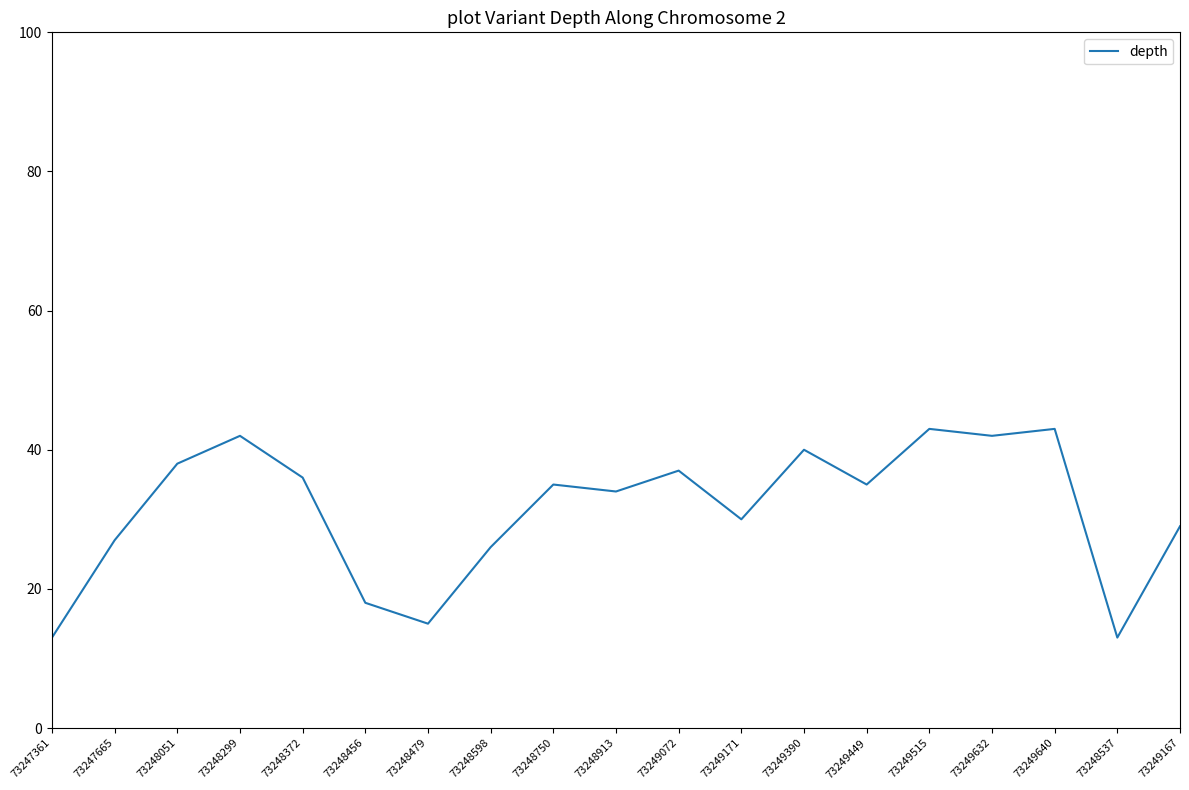

What is the sum of the values at 73249449 and 73248479?

50